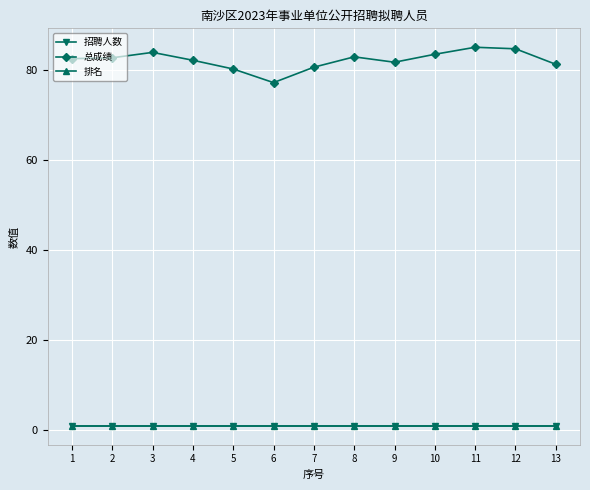

Which series has the largest range (max minus min)?

总成绩